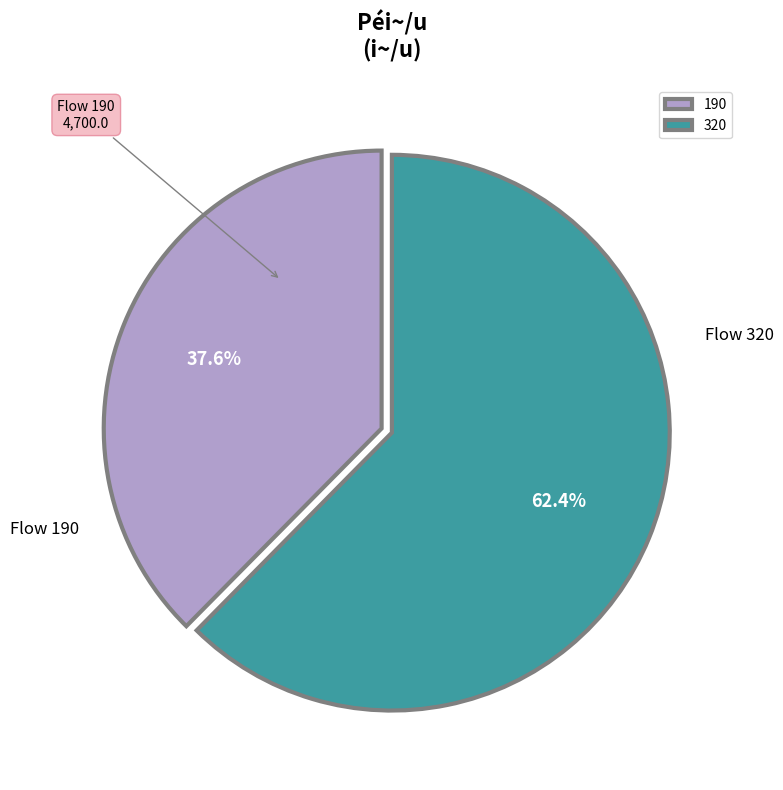

To the nearest percent, what is the average slice percentage?

50%